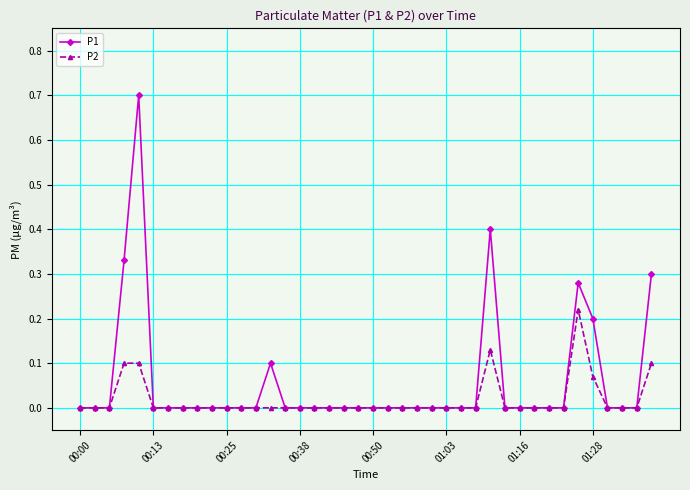

Which series has the largest range (max minus min)?

P1